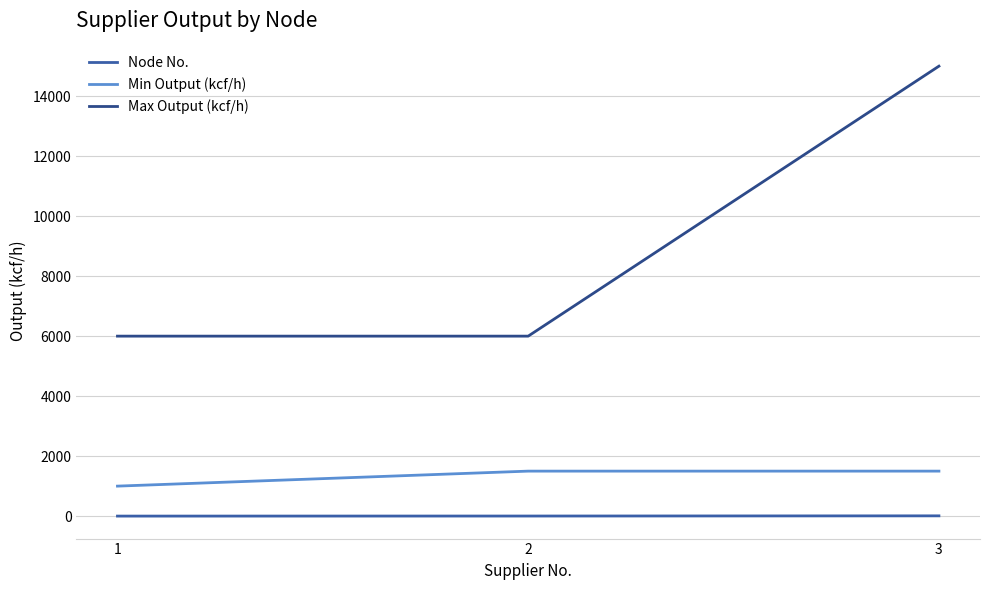

Does the chart have visible grid lines?

Yes